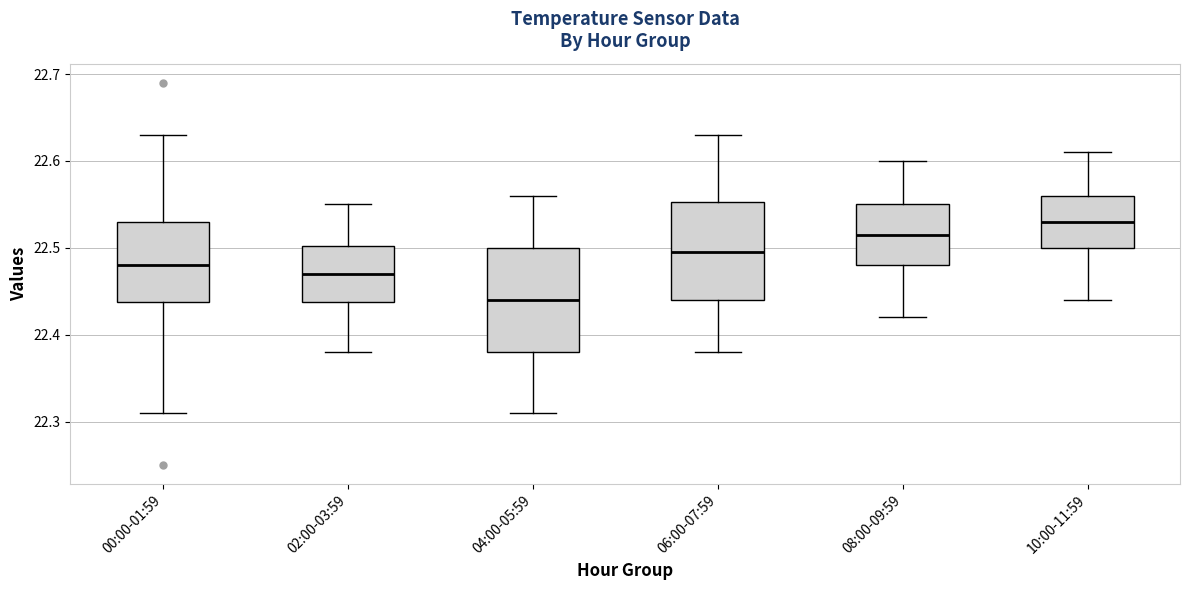

Which box's median line is the lowest?

04:00-05:59